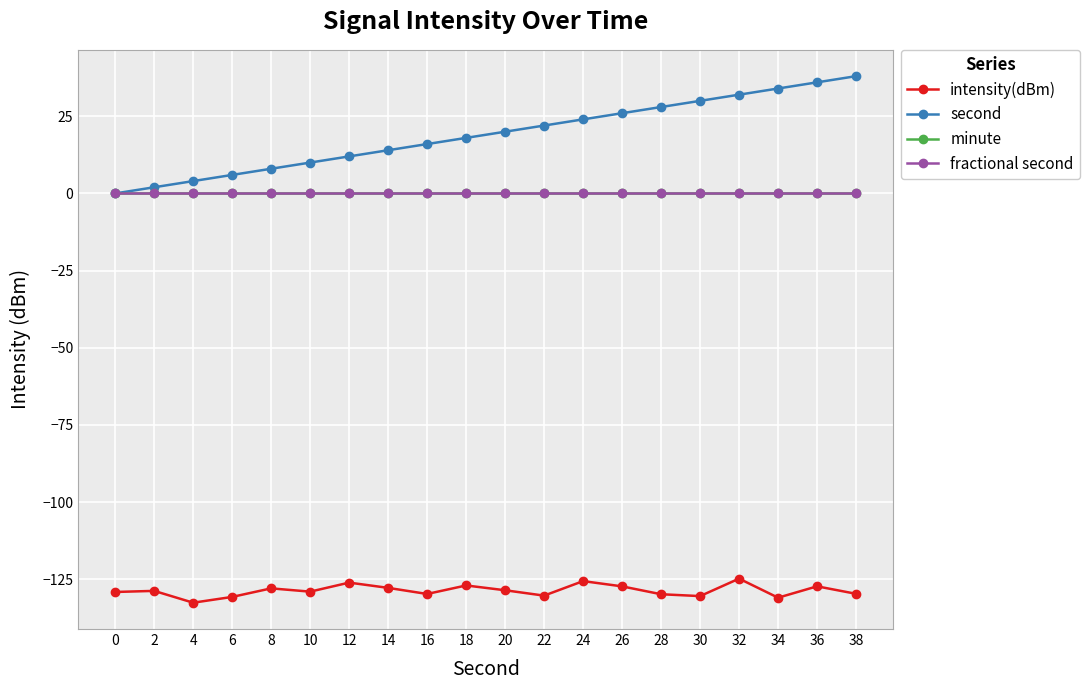

Which category has the lowest value in the intensity(dBm) series?

4